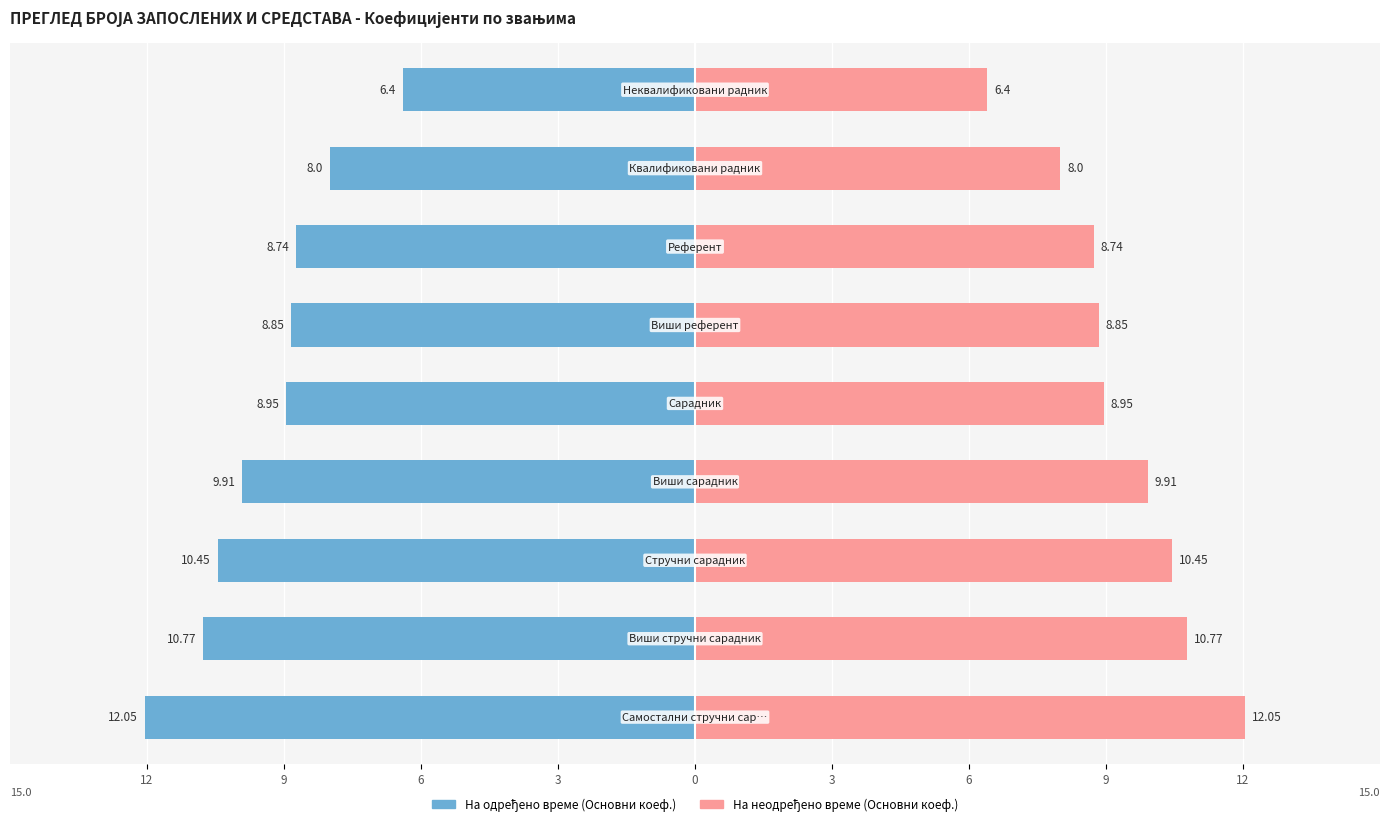

How many bars are there in each group?

2